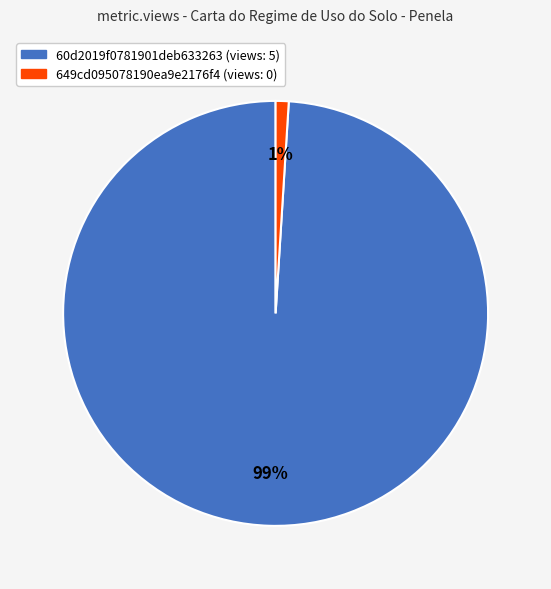

What is the largest slice in the pie chart?

60d2019f0781901deb633263